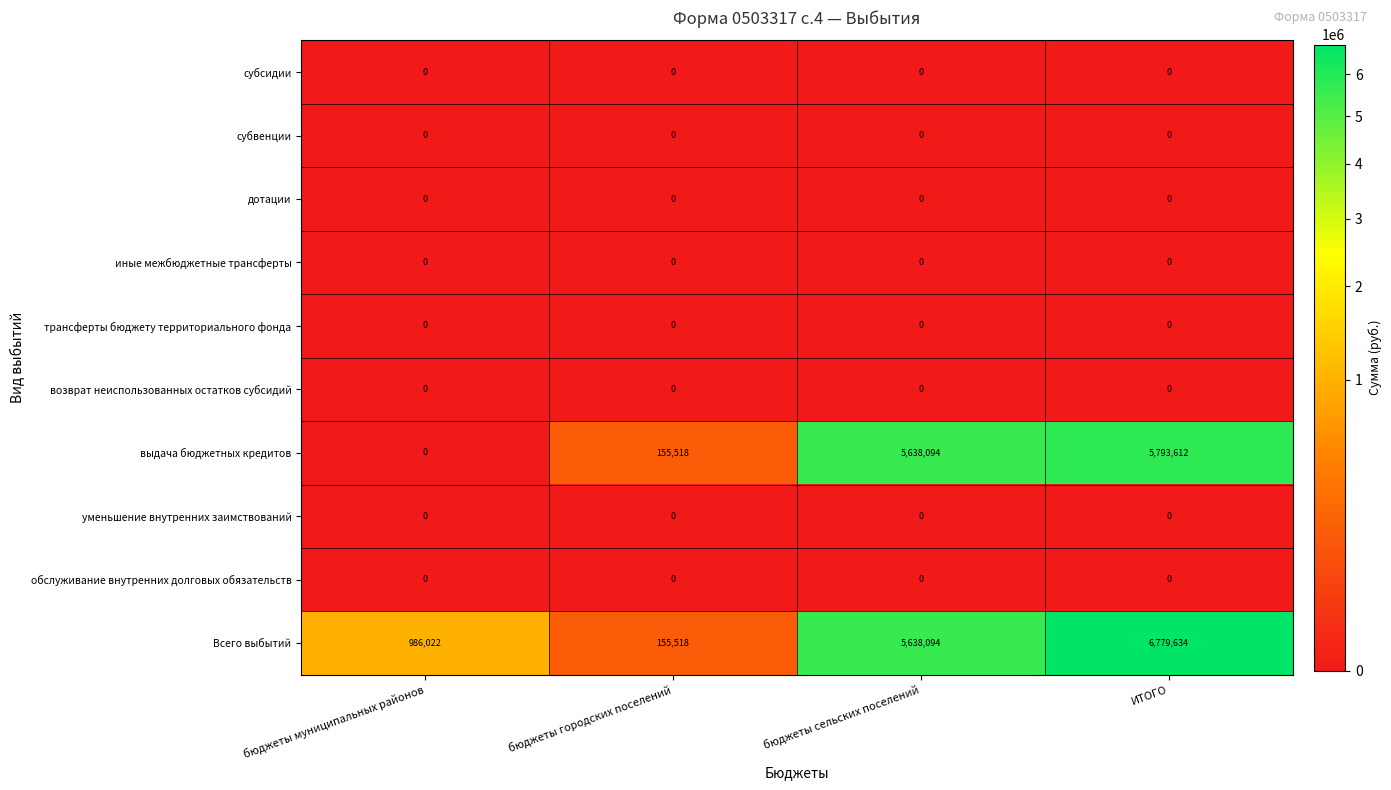

Is it true that трансферты бюджету территориального фонда equals 0 at бюджеты муниципальных районов?

True